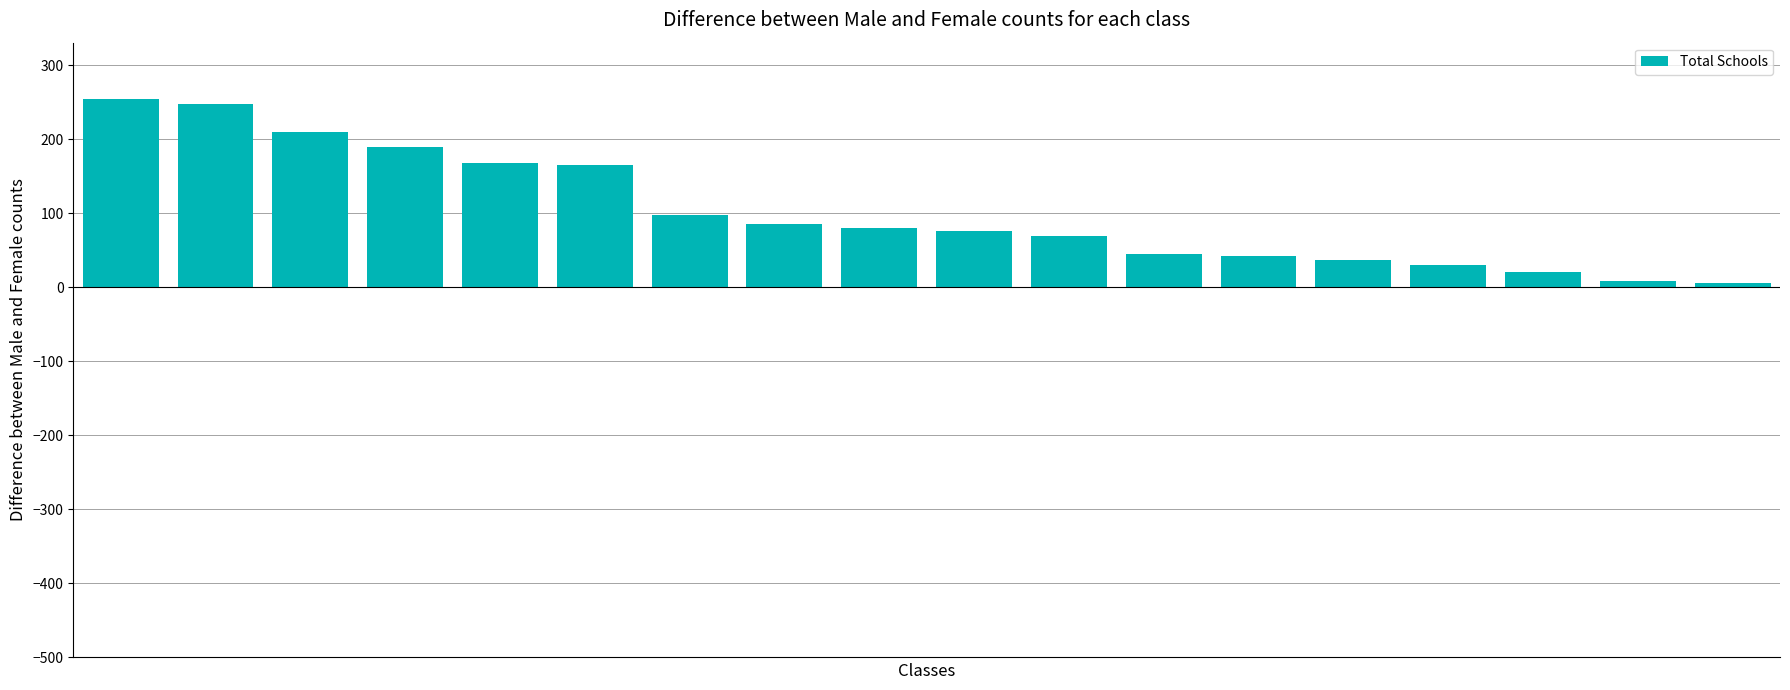

What is the sum of all values?

1832